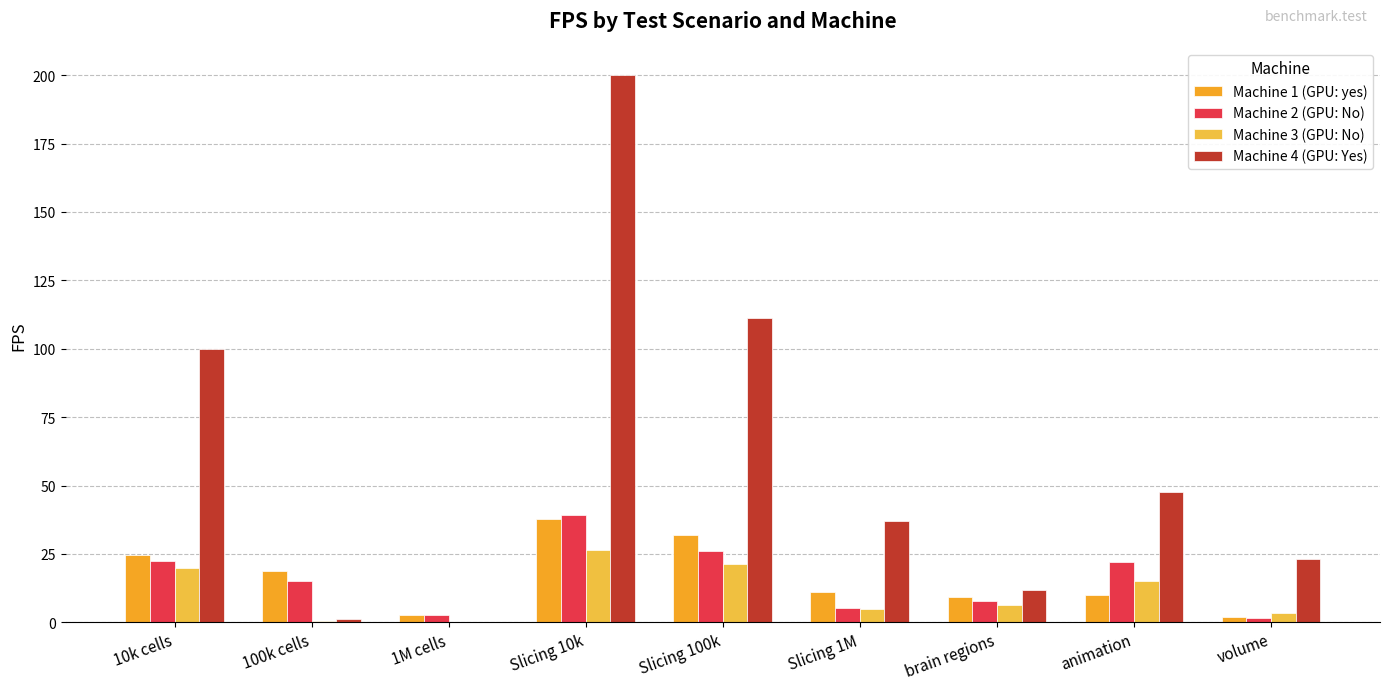

Which label corresponds to the largest value in the chart?

Slicing 10k